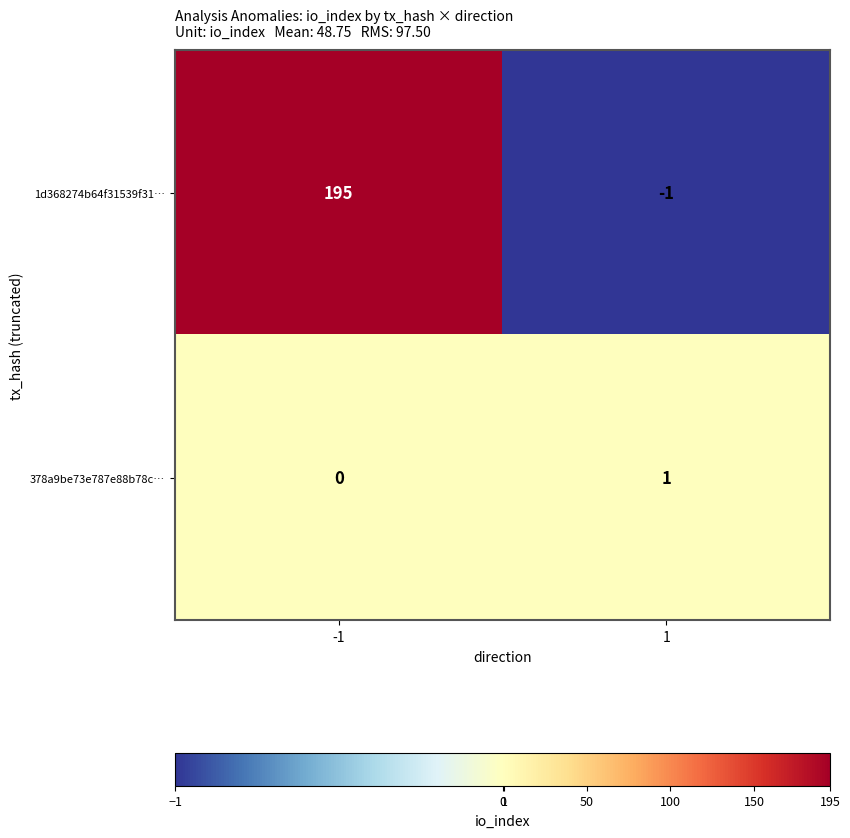

Count the number of categories in the chart.

2